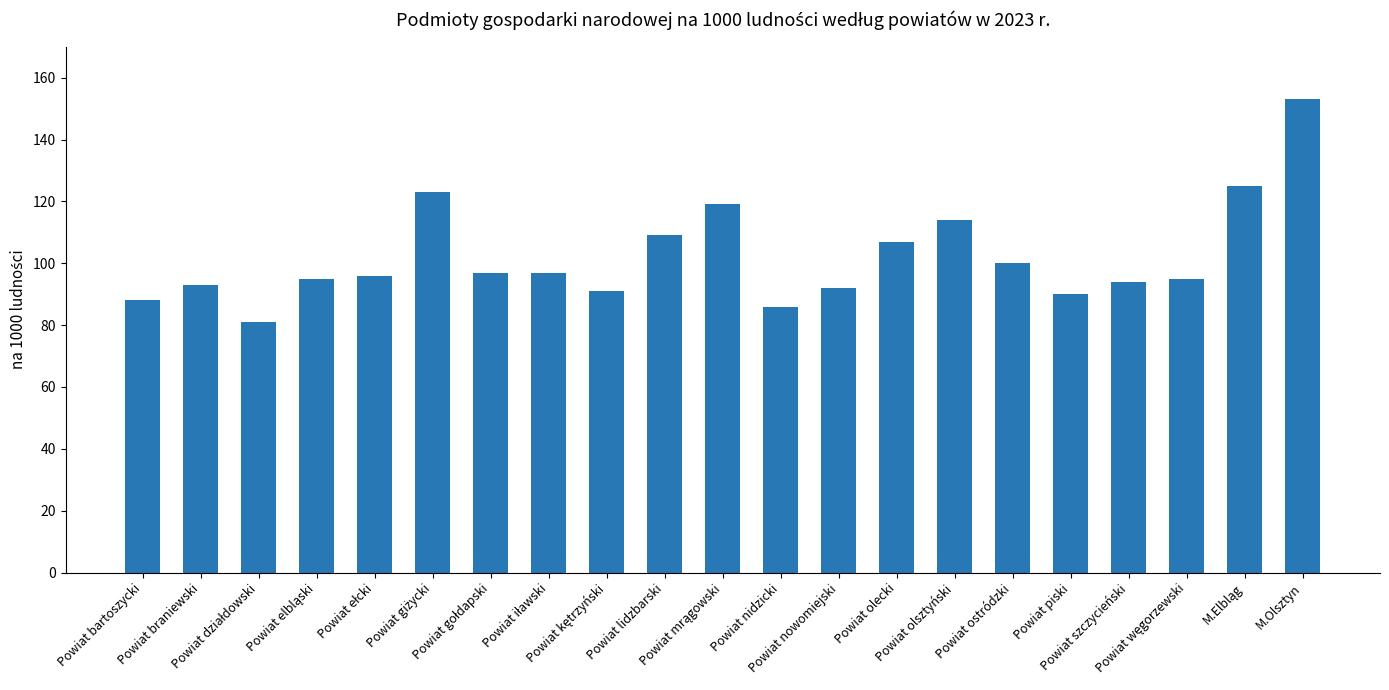

The value at Powiat olsztyński is 114. True or false?

True